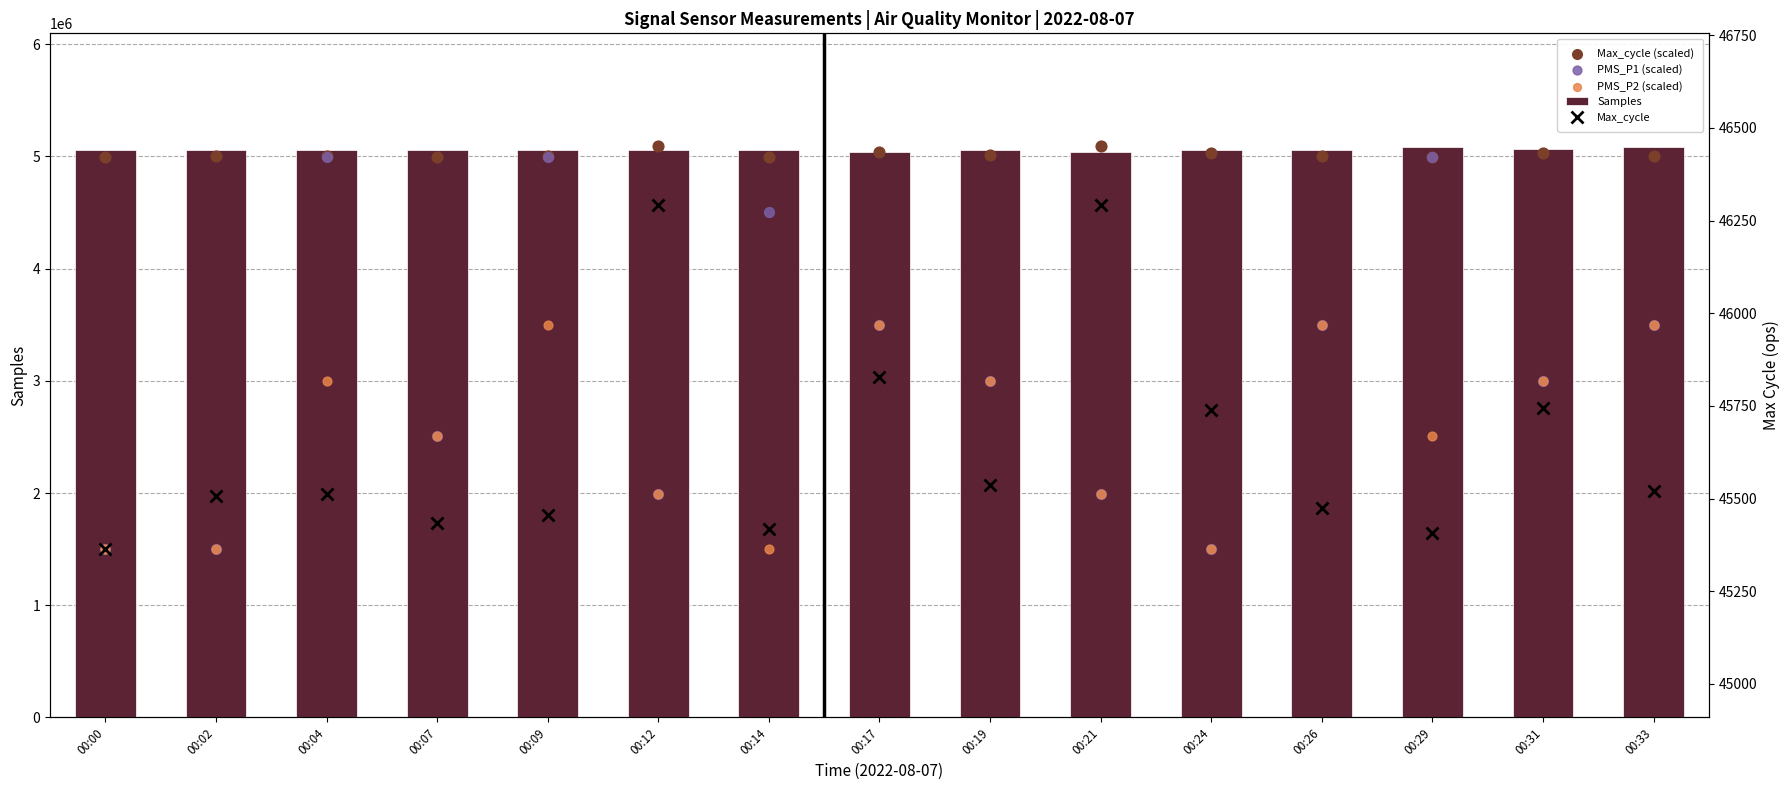

At which category is the sum across all series the highest?

00:09